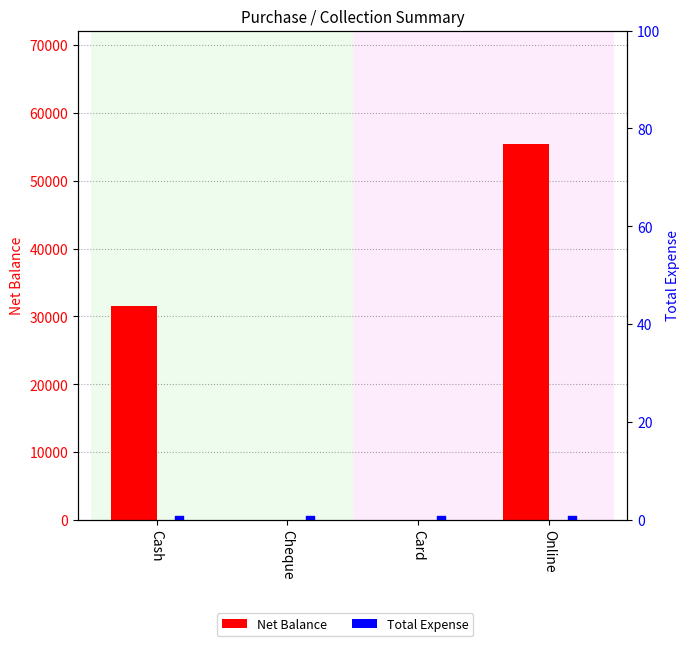

Which series has the largest total across all categories?

Net Balance